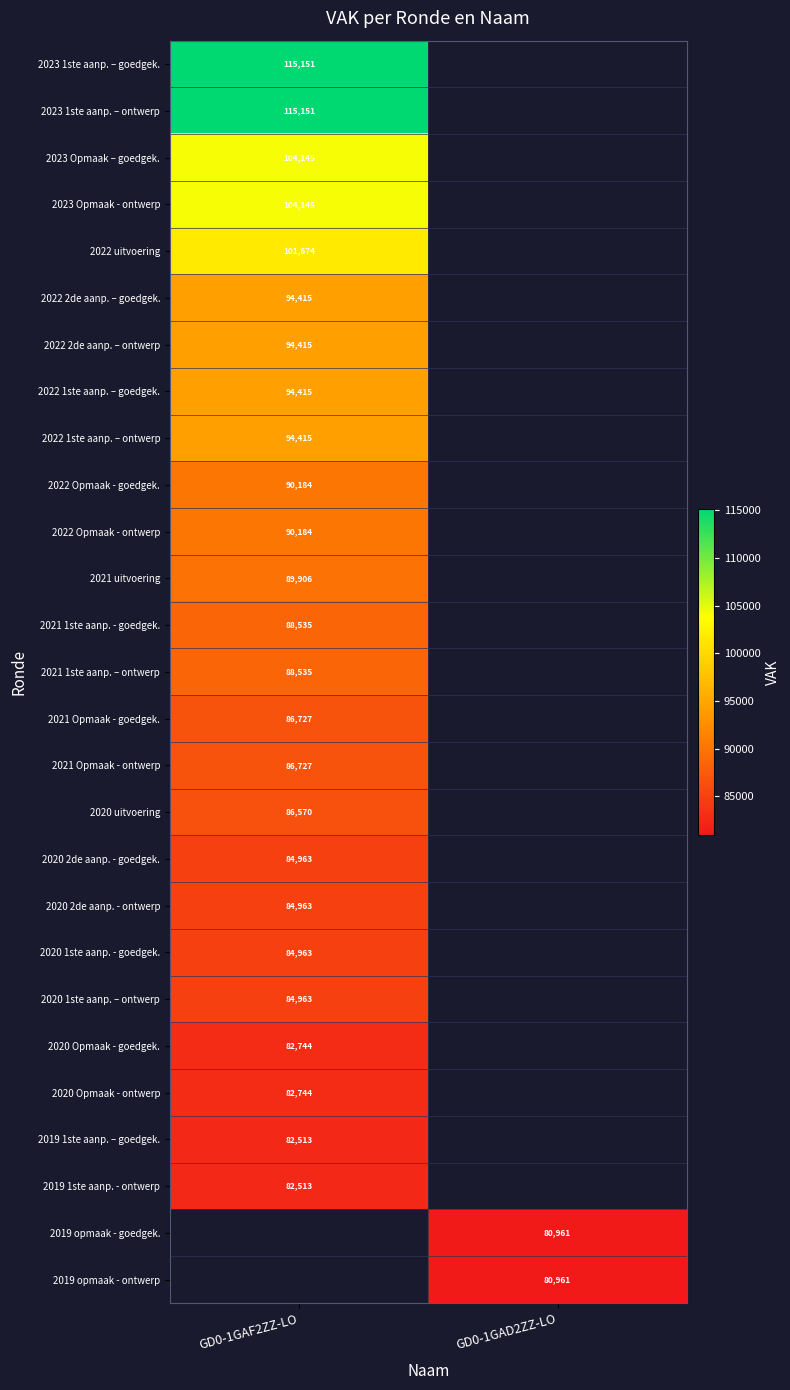

True or false: 2019 opmaak - goedgek. has a value of 41881 at GD0-1GAD2ZZ-LO.

False